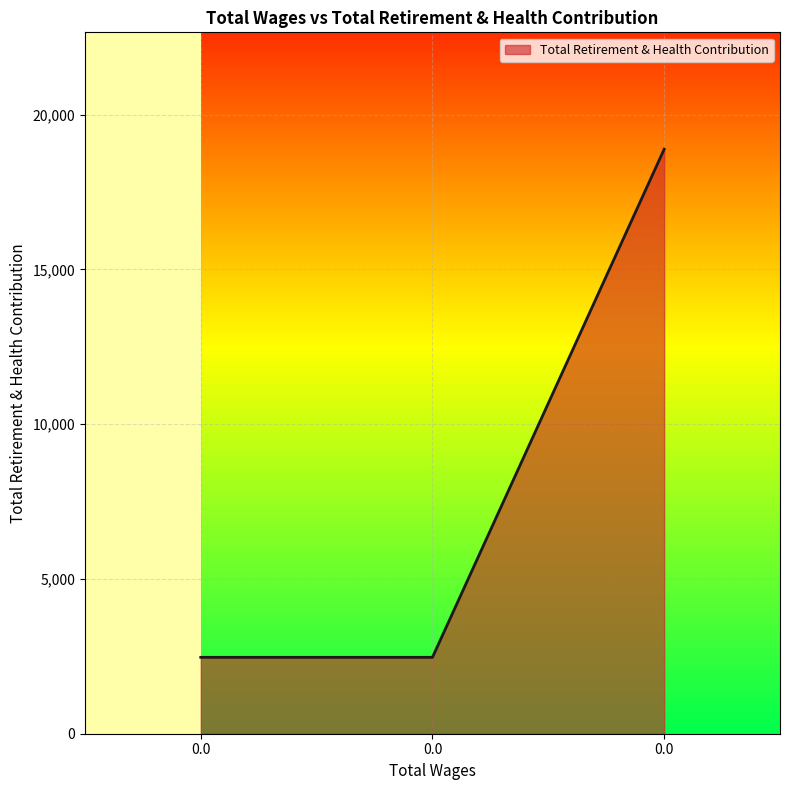

Rank the categories by value from lowest to highest.

0.0, 0.0, 0.0